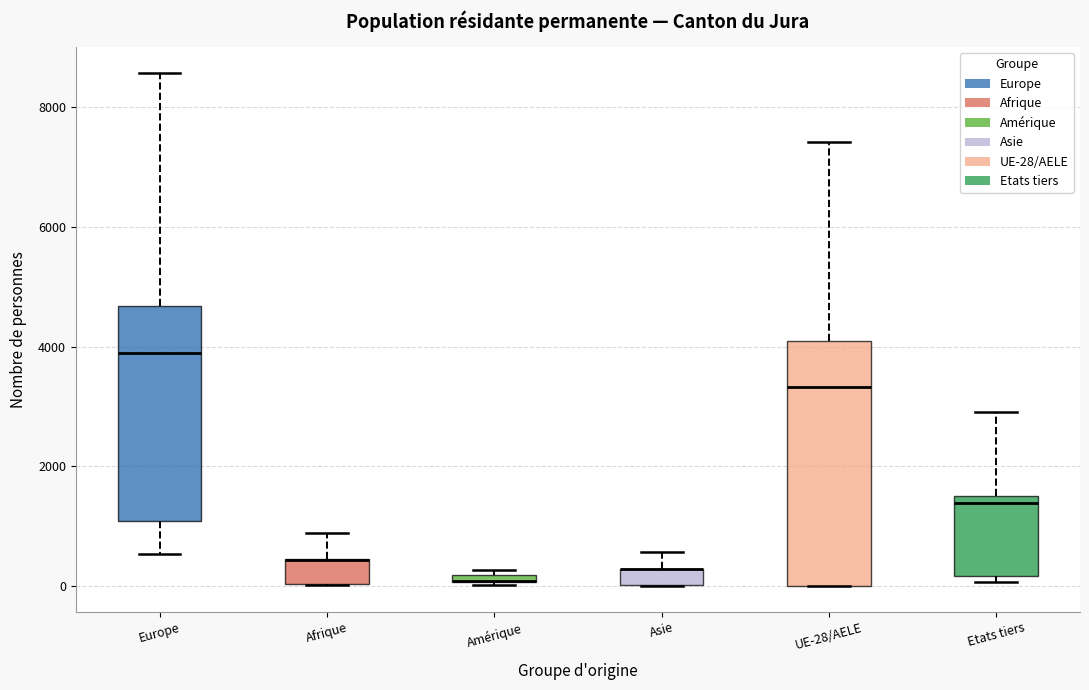

Where does the upper whisker of the box for Asie end on the y-axis? The values are not printed on the chart, so give them approximately, as read against the axis.

600